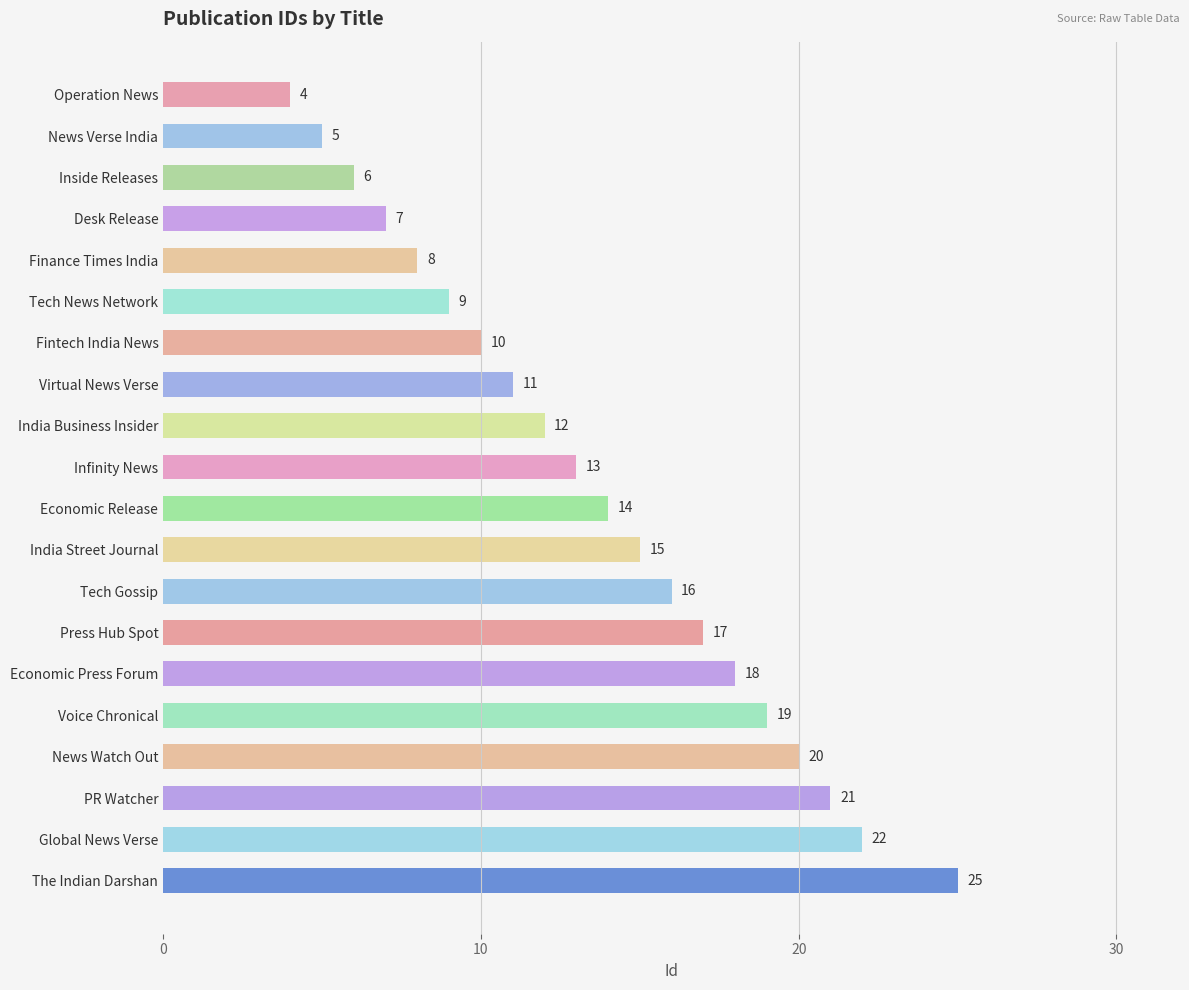

The value at Virtual News Verse is 15. True or false?

False